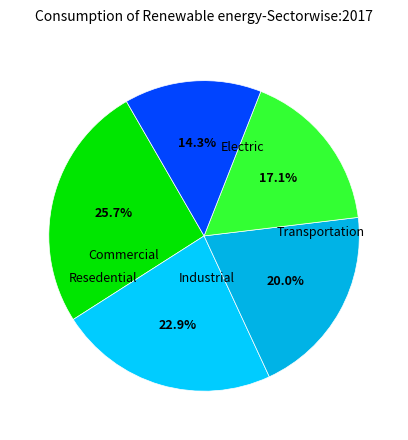

How many segments does this pie chart have?

5